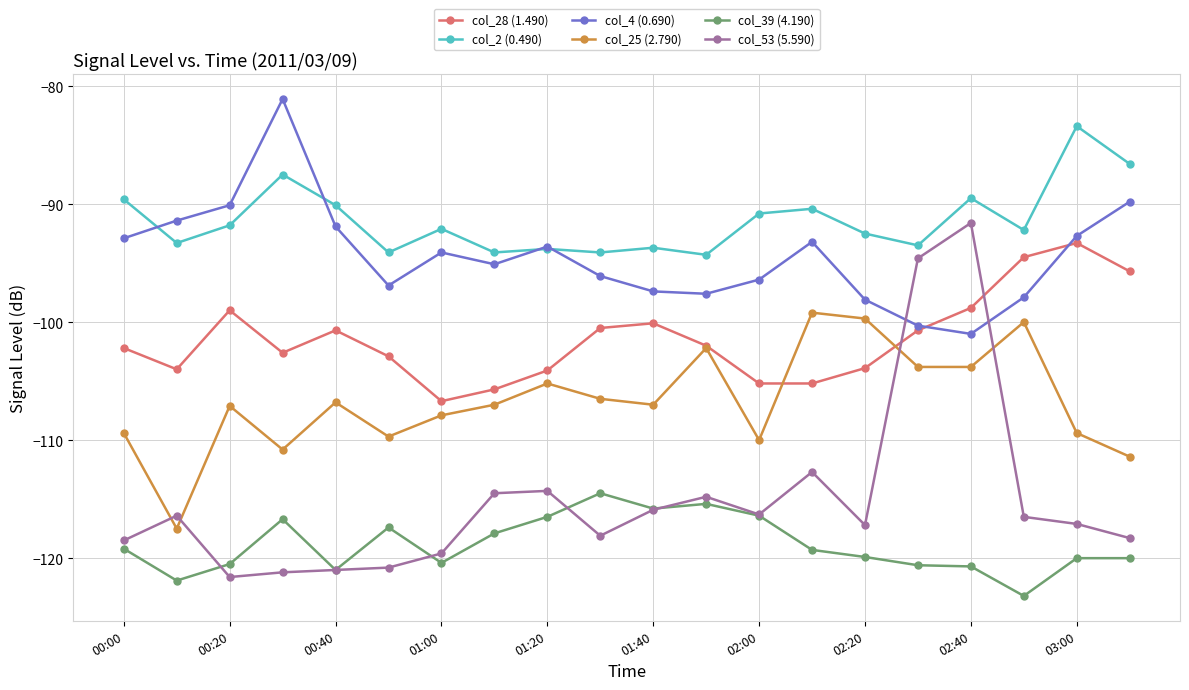

True or false: col_4 (0.690) has more than 2 interior local peaks.

True